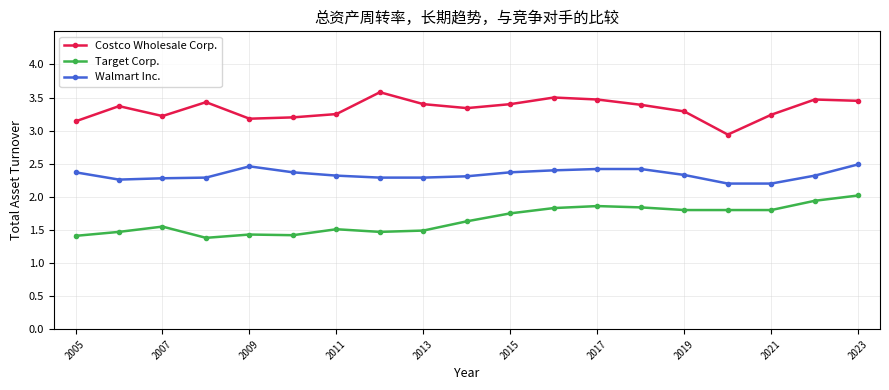

Does the chart have visible grid lines?

Yes